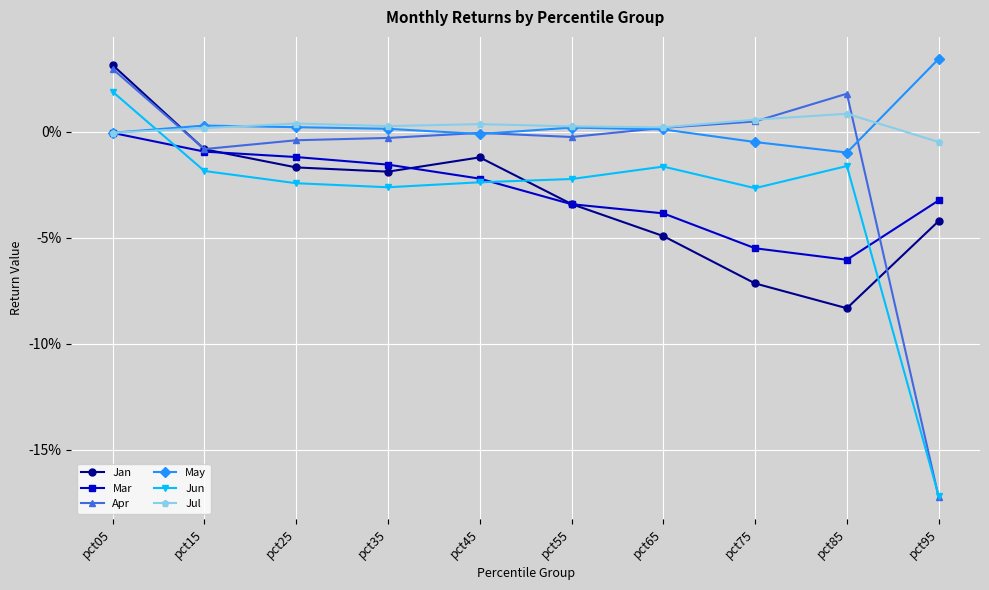

Which series has the largest range (max minus min)?

Apr